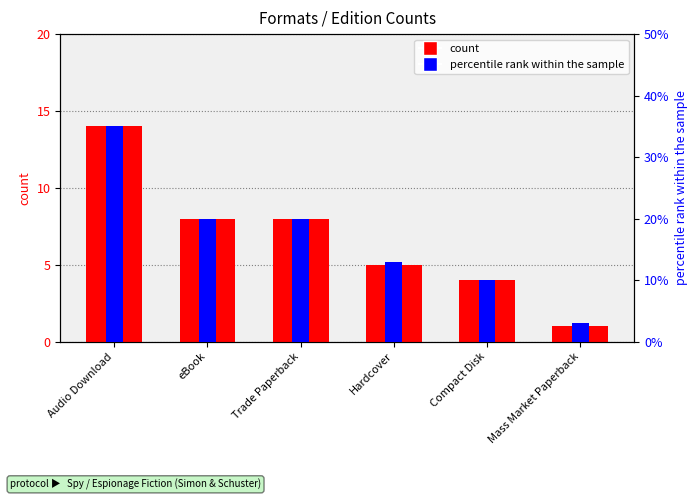

Where is percentile rank within the sample nearest to the value 19?

eBook